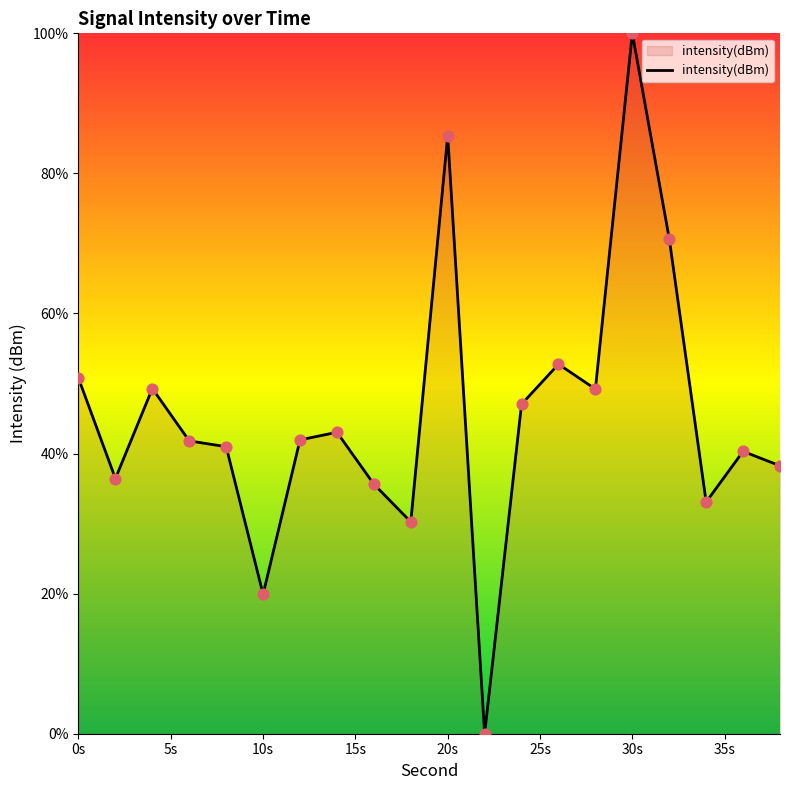

What is the difference between the maximum and minimum values?

100.0